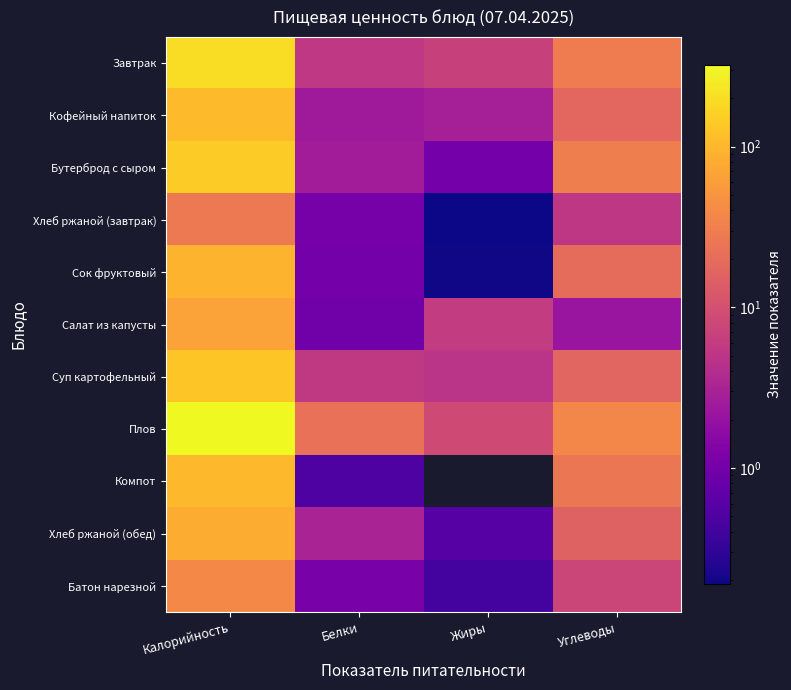

Reading left to right, what are all the values shown in this chart?

Завтрак: Калорийность=198.9	Белки=5.4	Жиры=6.9	Углеводы=28.9
Кофейный напиток: Калорийность=106.8	Белки=2.5	Жиры=2.9	Углеводы=17.7
Бутерброд с сыром: Калорийность=143.3	Белки=2.7	Жиры=1.0	Углеводы=31.1
Хлеб ржаной (завтрак): Калорийность=27.8	Белки=1.1	Жиры=0.2	Углеводы=5.3
Сок фруктовый: Калорийность=92.0	Белки=1.0	Жиры=0.2	Углеводы=20.2
Салат из капусты: Калорийность=66.4	Белки=1.0	Жиры=6.0	Углеводы=2.1
Суп картофельный: Калорийность=133.9	Белки=5.5	Жиры=4.9	Углеводы=16.8
Плов: Калорийность=320.4	Белки=22.8	Жиры=8.6	Углеводы=37.0
Компот: Калорийность=102.4	Белки=0.5	Жиры=0.0	Углеводы=25.1
Хлеб ржаной (обед): Калорийность=83.5	Белки=3.2	Жиры=0.6	Углеводы=16.0
Батон нарезной: Калорийность=39.3	Белки=1.1	Жиры=0.4	Углеводы=7.7